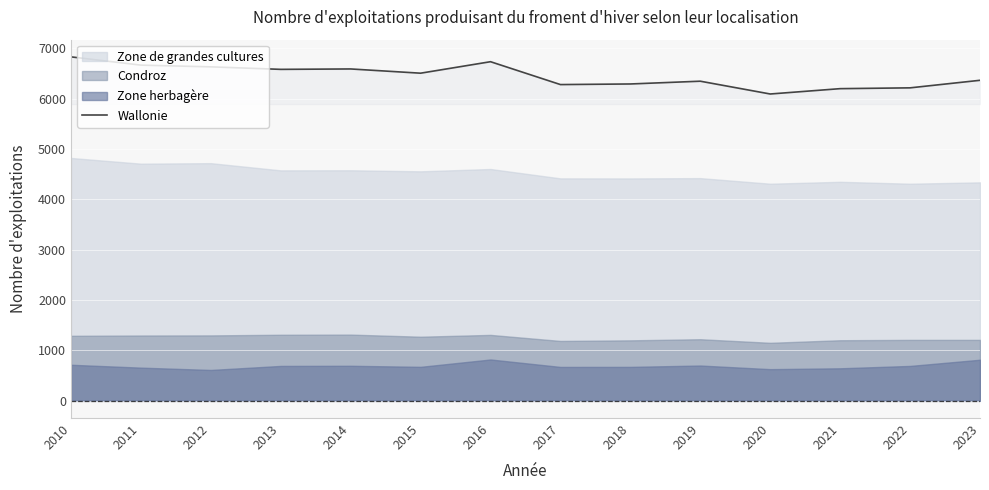

How many interior local peaks (higher than both neighbors) does the data have?

3